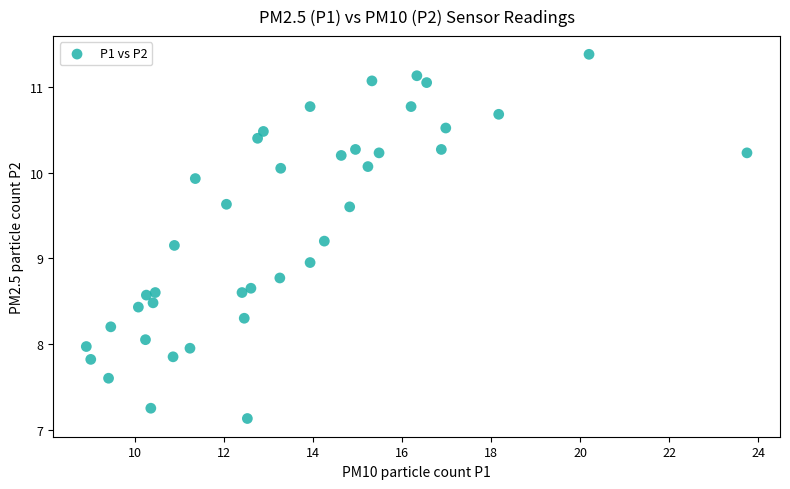

What is the range of X values (max minus min)?

14.8